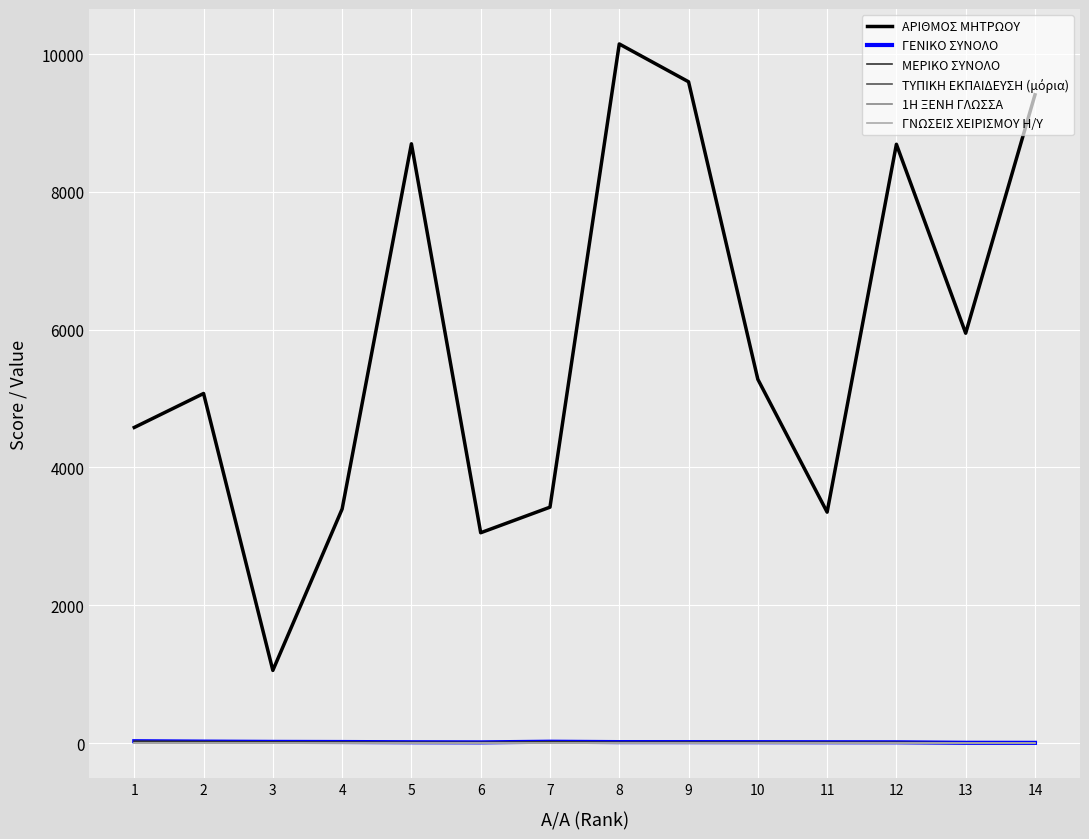

True or false: ΓΕΝΙΚΟ ΣΥΝΟΛΟ and 1Η ΞΕΝΗ ΓΛΩΣΣΑ cross at least once.

False